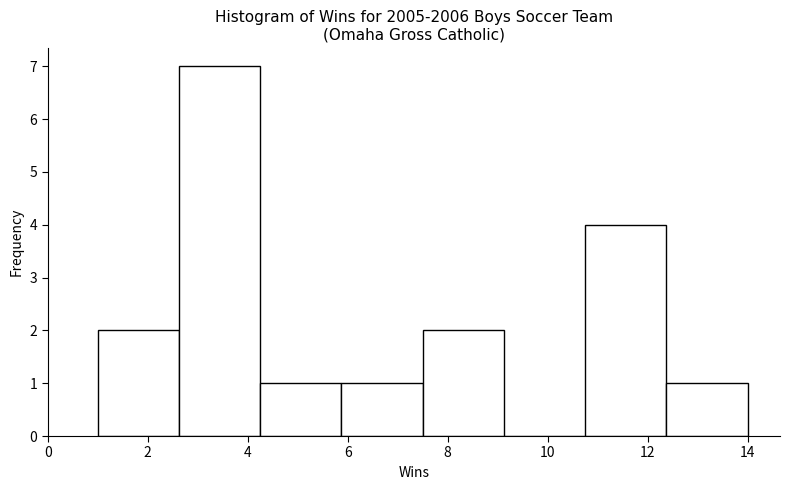

Reading left to right, transcribe this chart: for each bar, give the range it covers on the x-axis and its height. Neither the bar edges nor the heights are printed on the chart, so give them approximately, as read against the axes.

1.0 to 2.6: 2
2.6 to 4.2: 7
4.2 to 5.8: 1
5.8 to 7.6: 1
7.6 to 9.2: 2
9.2 to 10.8: 0
10.8 to 12.4: 4
12.4 to 14.0: 1